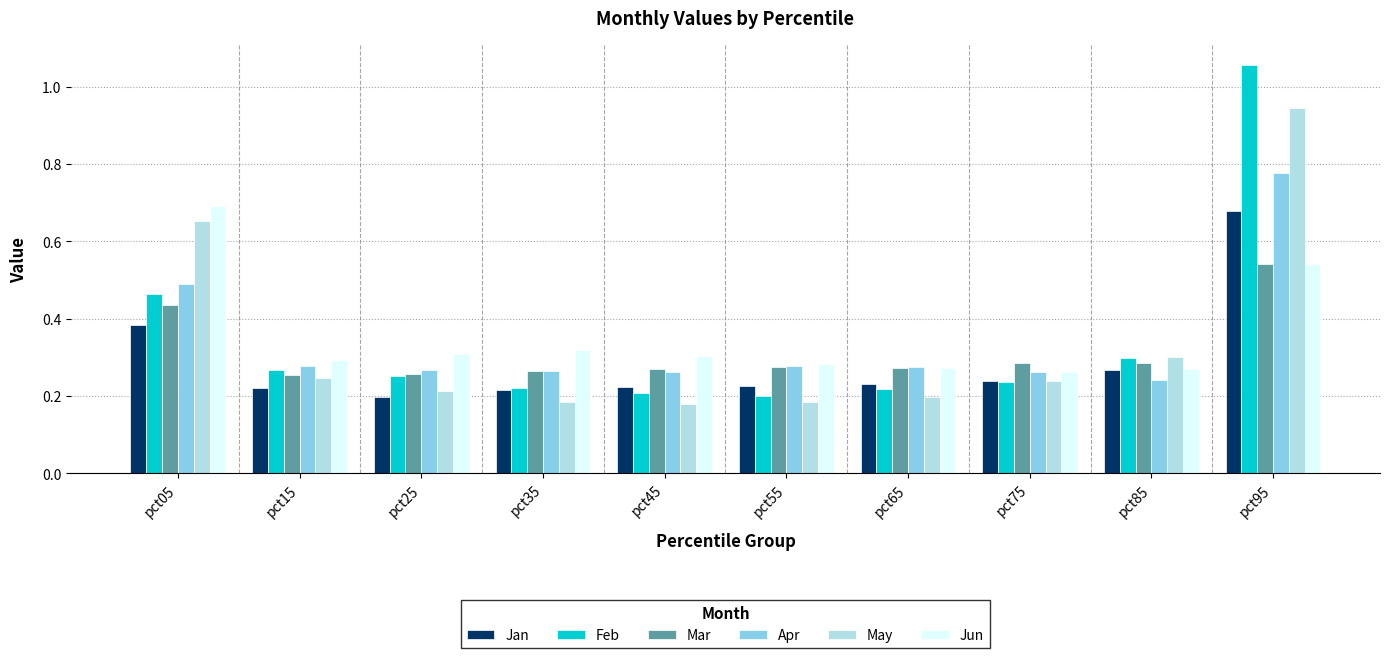

At which label does Feb reach its peak?

pct95